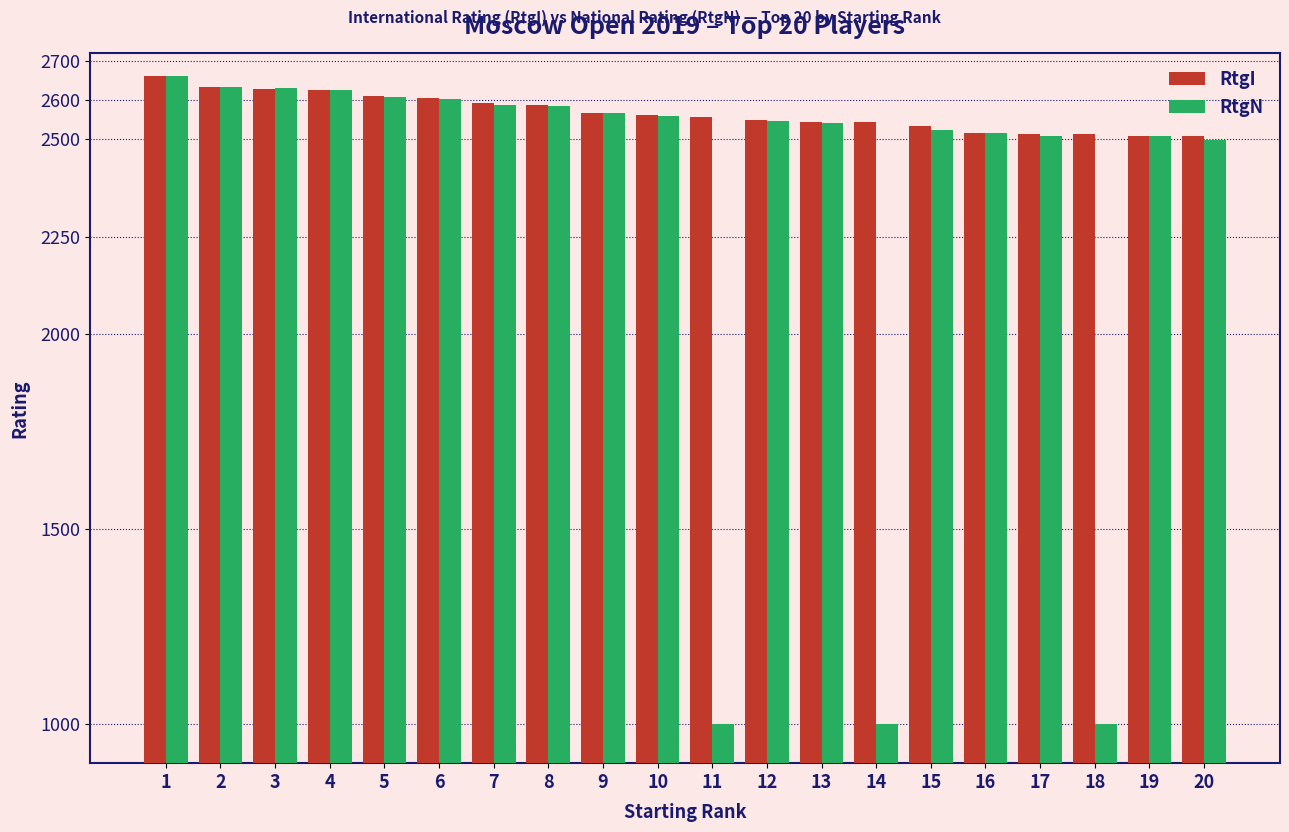

What is the maximum value shown in the chart?

2663